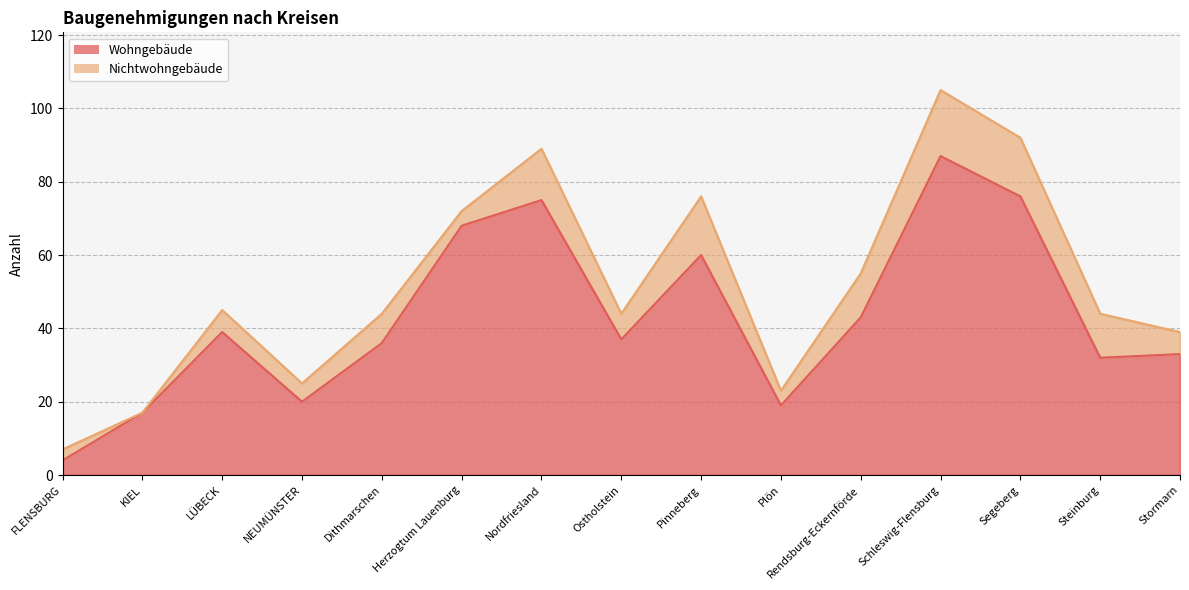

Reading left to right, extract all data points from this chart.

FLENSBURG=4	KIEL=17	LÜBECK=39	NEUMÜNSTER=20	Dithmarschen=36	Herzogtum Lauenburg=68	Nordfriesland=75	Ostholstein=37	Pinneberg=60	Plön=19	Rendsburg-Eckernförde=43	Schleswig-Flensburg=87	Segeberg=76	Steinburg=32	Stormarn=33